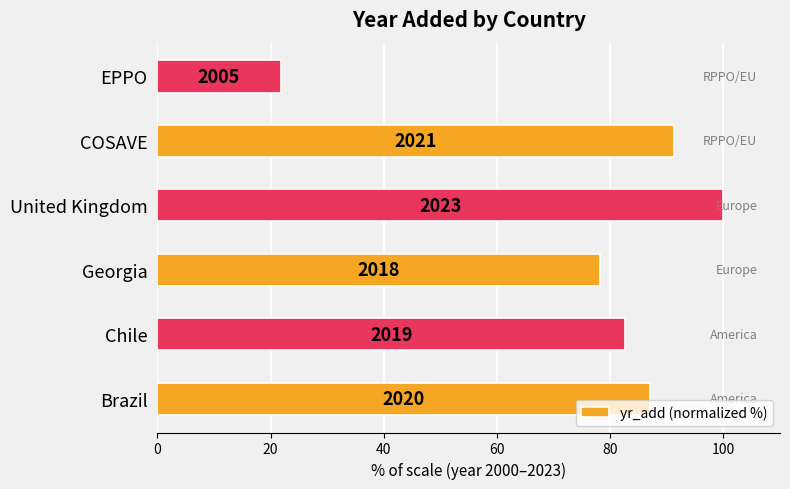

What is the average value?

76.8